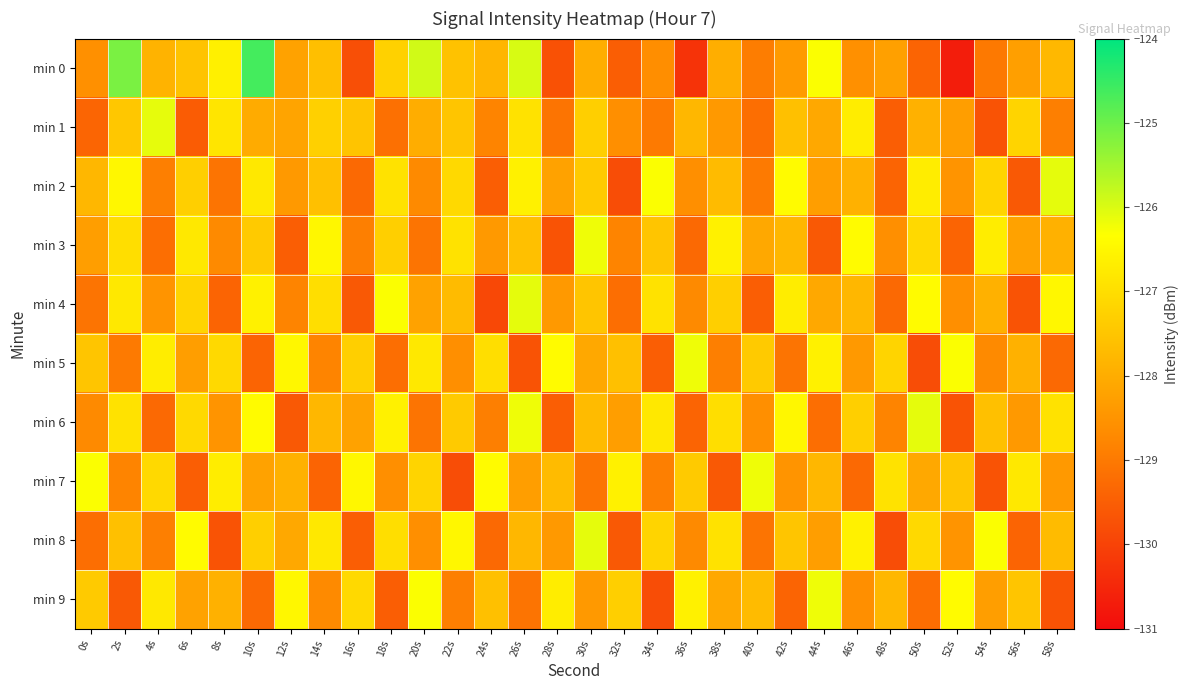

Count the number of data series in this chart.

10